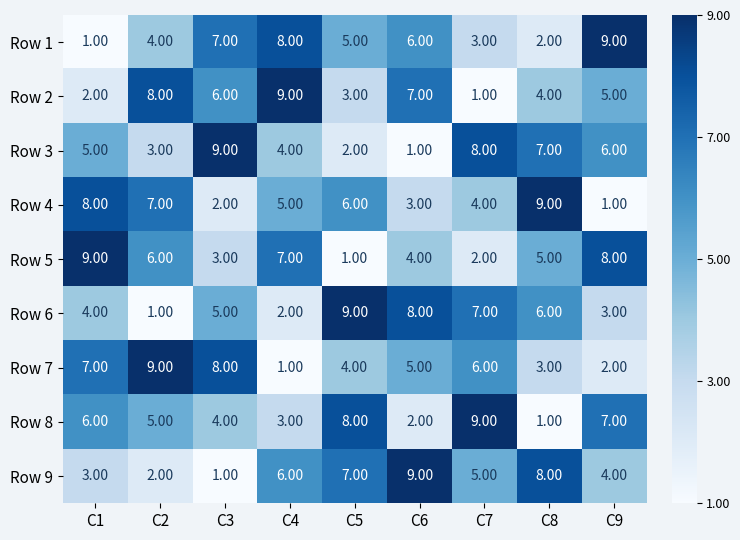

At how many categories does at least one series exceed 6?

9